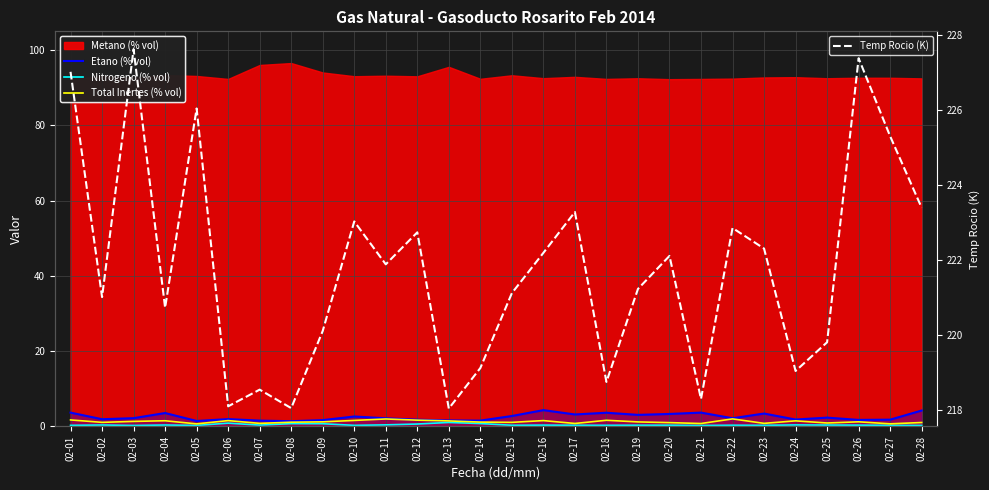

In Etano (% vol), how many points are lower than both neighbors (excluding endpoints)?

9